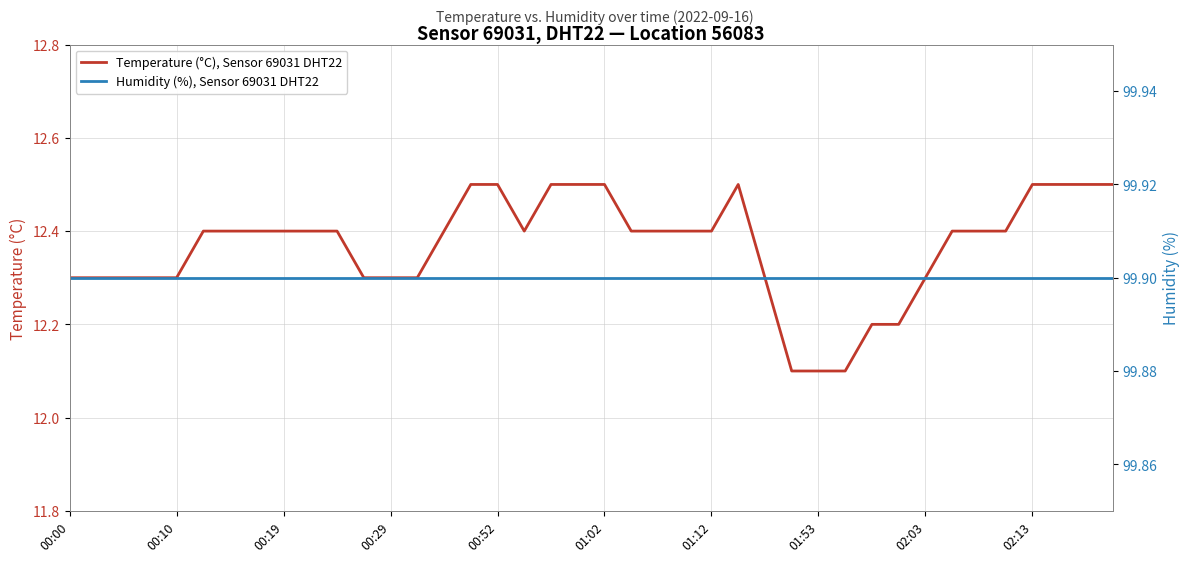

What is the sum of all Humidity (%), Sensor 69031 DHT22 values?

3996.0